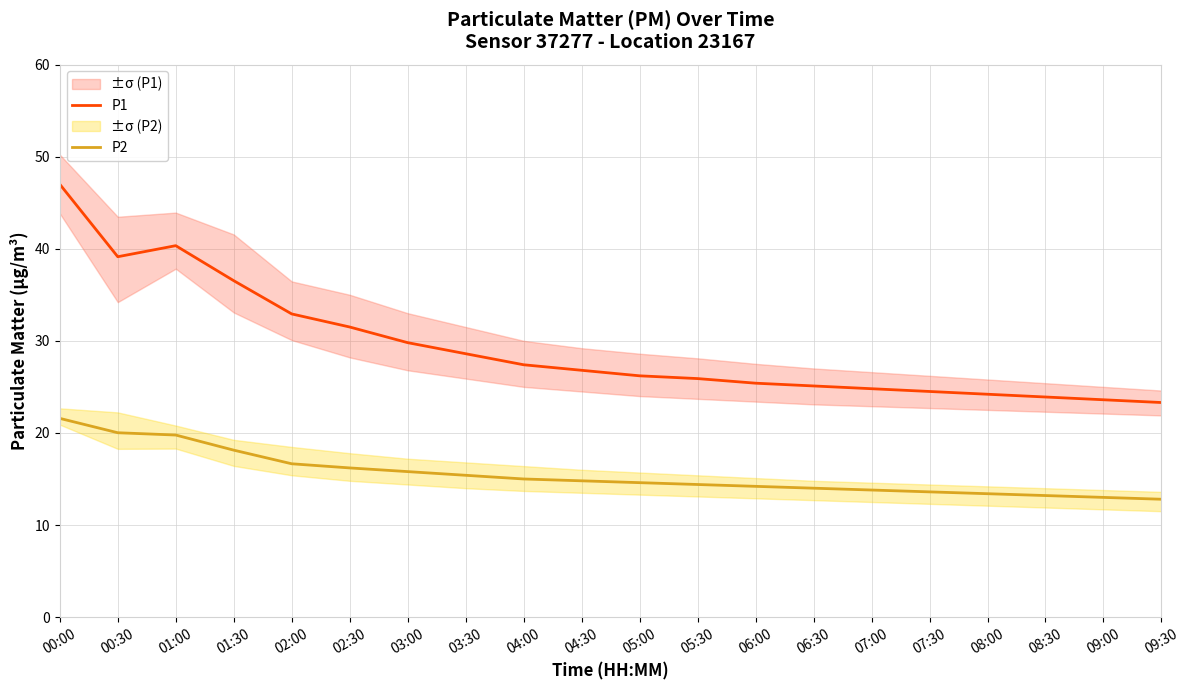

The P1 series shows 35.0 at 09:00. True or false?

False